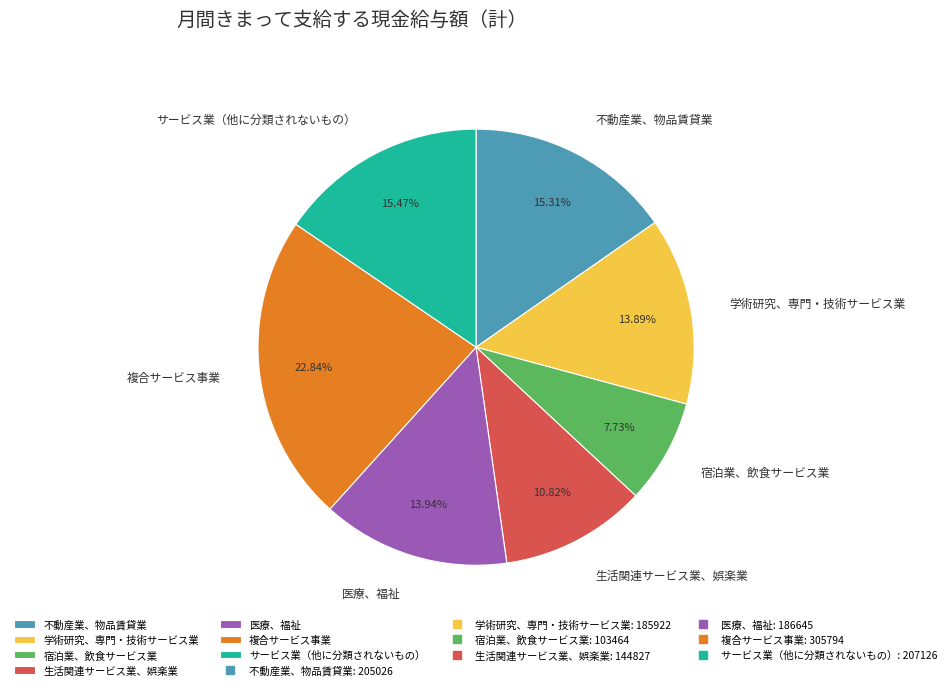

Approximately how many times larger is the value at 医療、福祉 compared to 宿泊業、飲食サービス業?

1.8